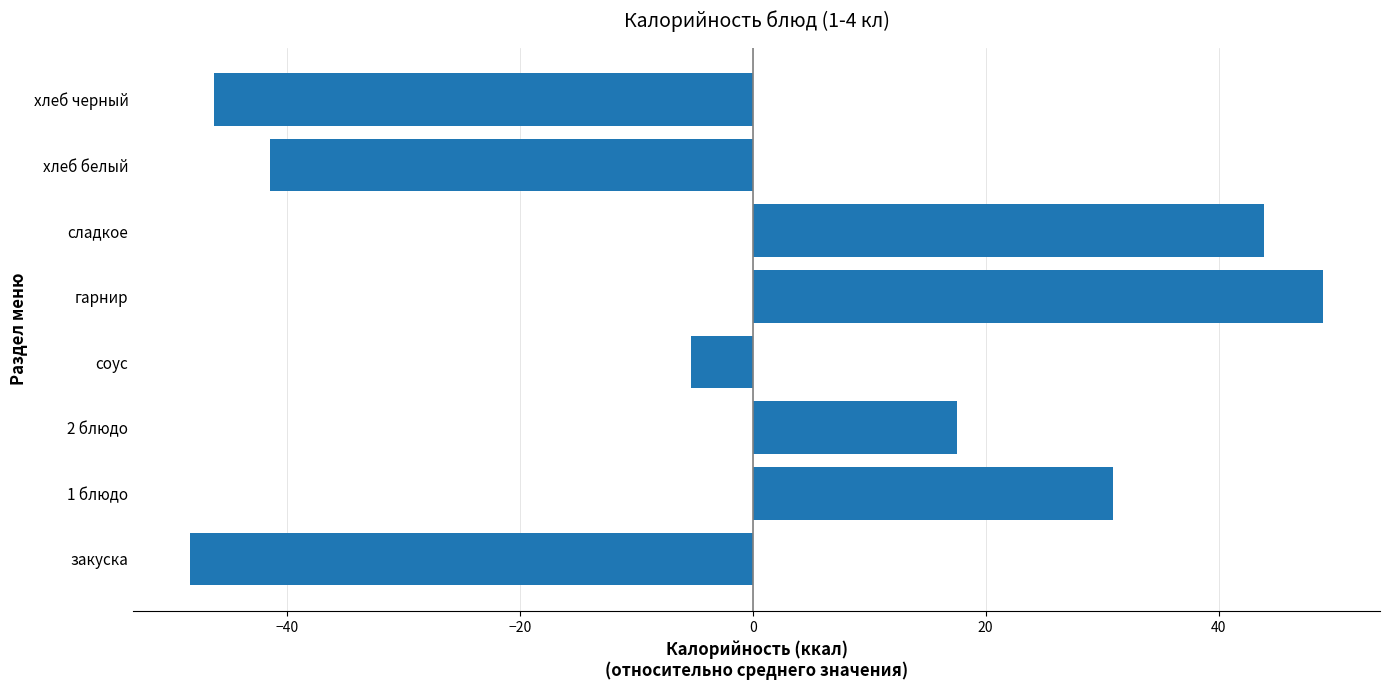

Reading bottom to top, extract all data points from this chart.

закуска=-48.3	1 блюдо=31.0	2 блюдо=17.6	соус=-5.3	гарнир=49.0	сладкое=43.9	хлеб белый=-41.5	хлеб черный=-46.2